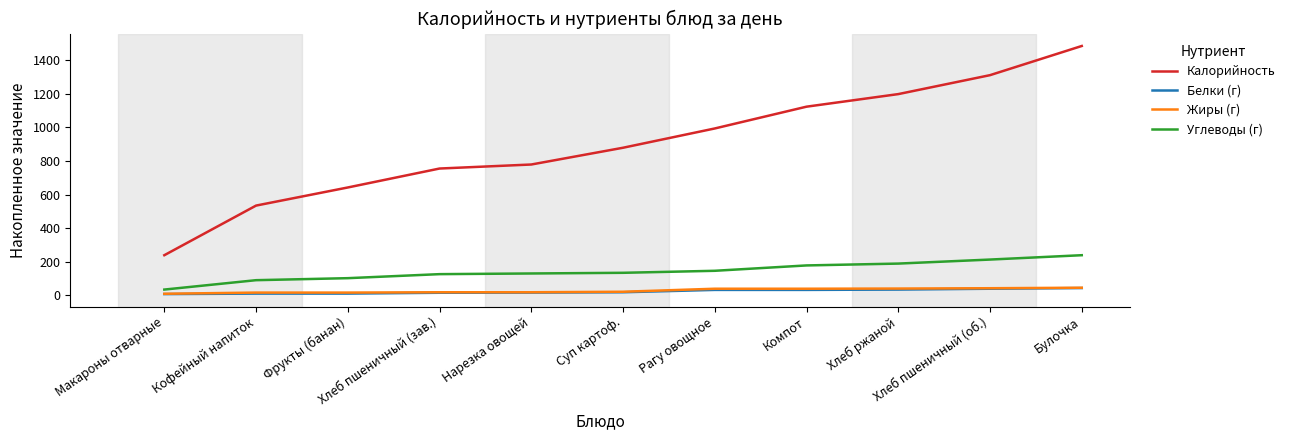

What is the total value across all series at Рагу овощное?

1208